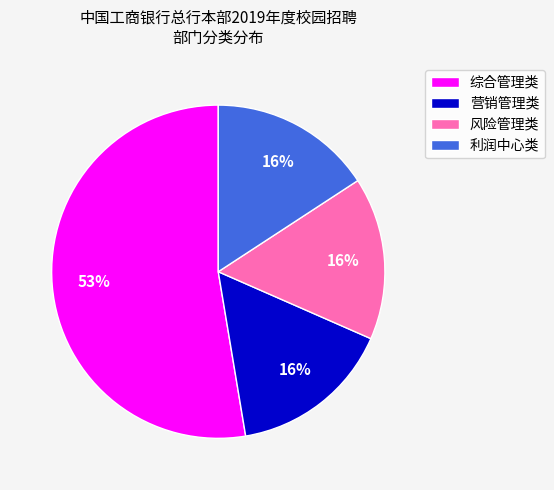

Which slice is the largest?

综合管理类